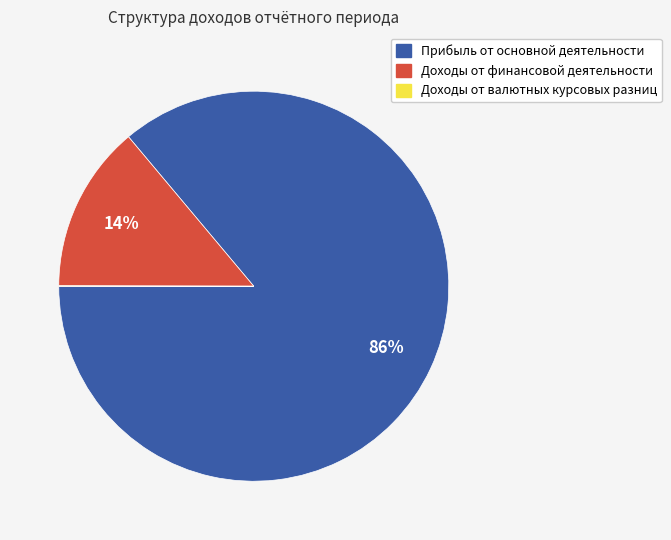

To the nearest percent, what is the combined percentage of Доходы от финансовой деятельности and Прибыль от основной деятельности?

100%